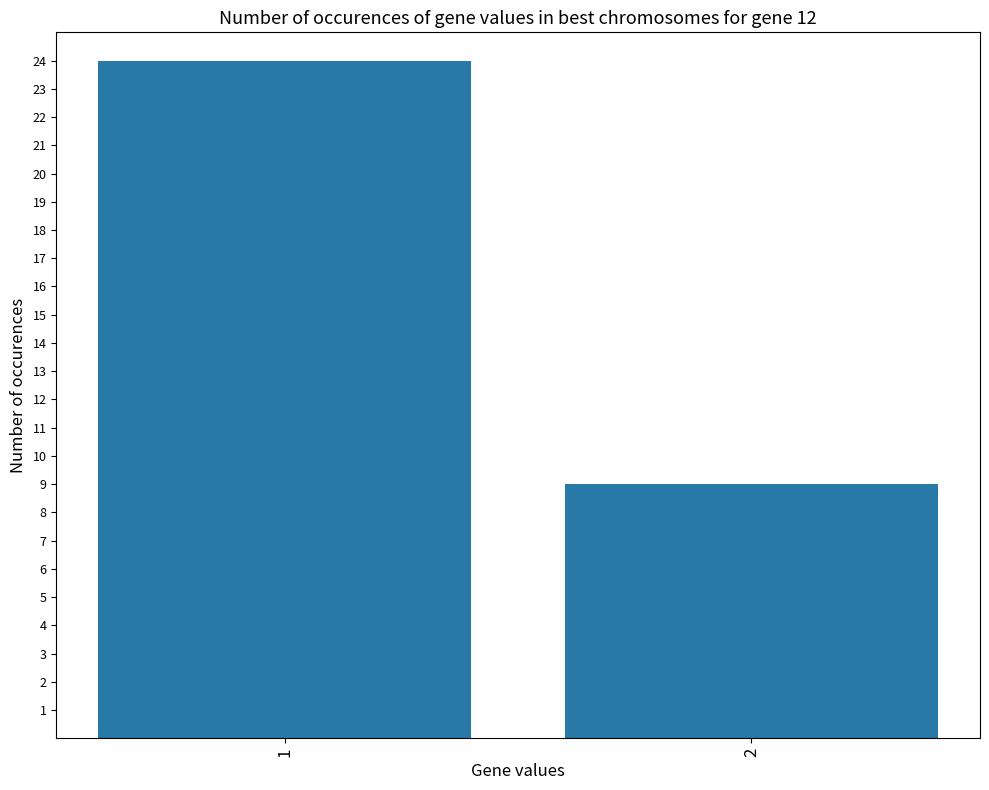

Rank the categories by value from lowest to highest.

2, 1